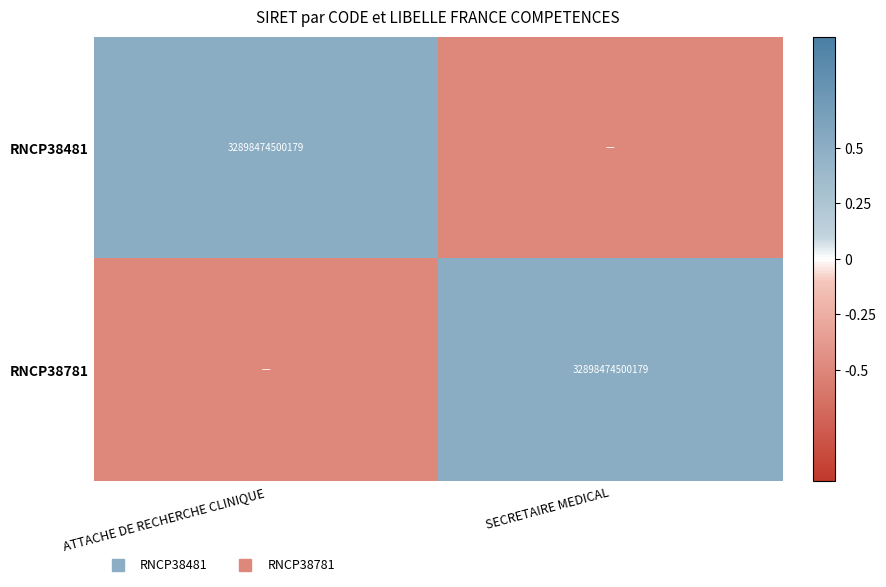

How many RNCP38781 values are between 0 and 1?

1